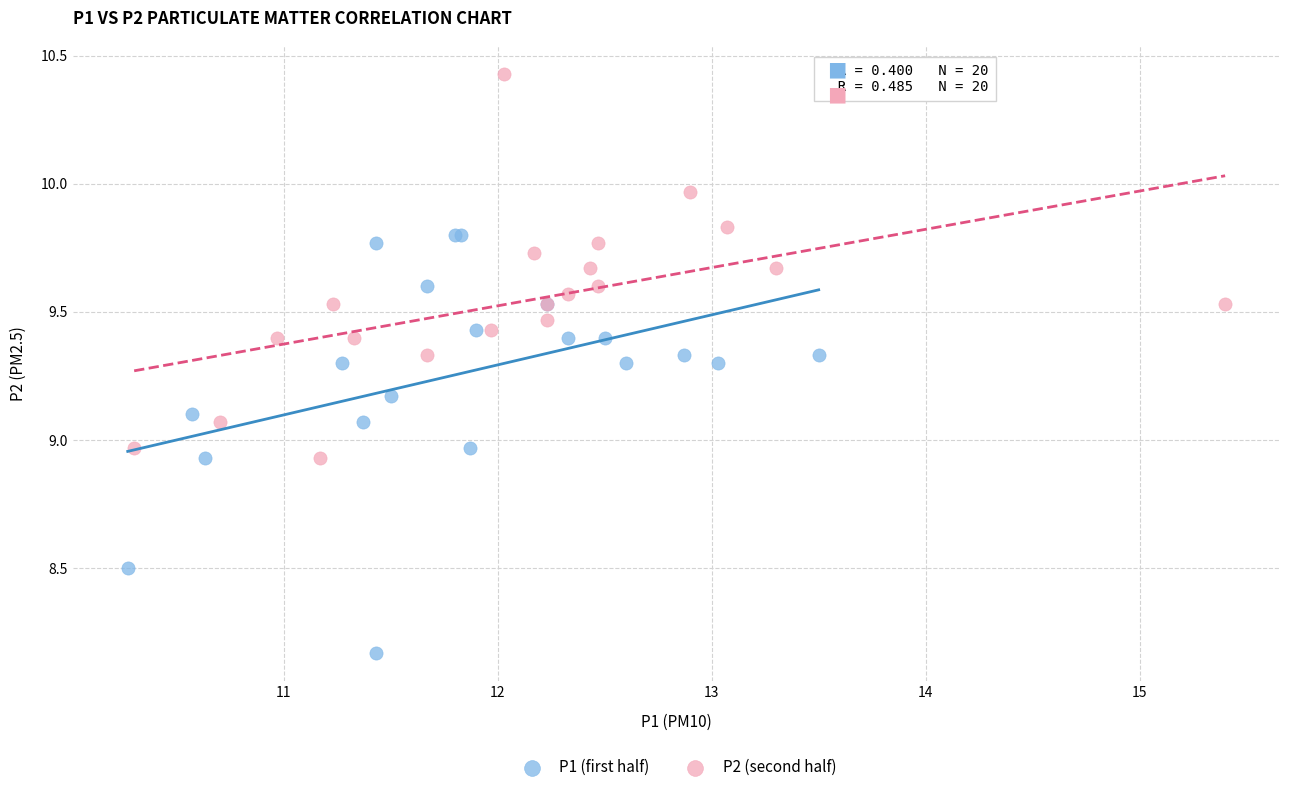

Which series contains the highest Y value?

P2 (second half)